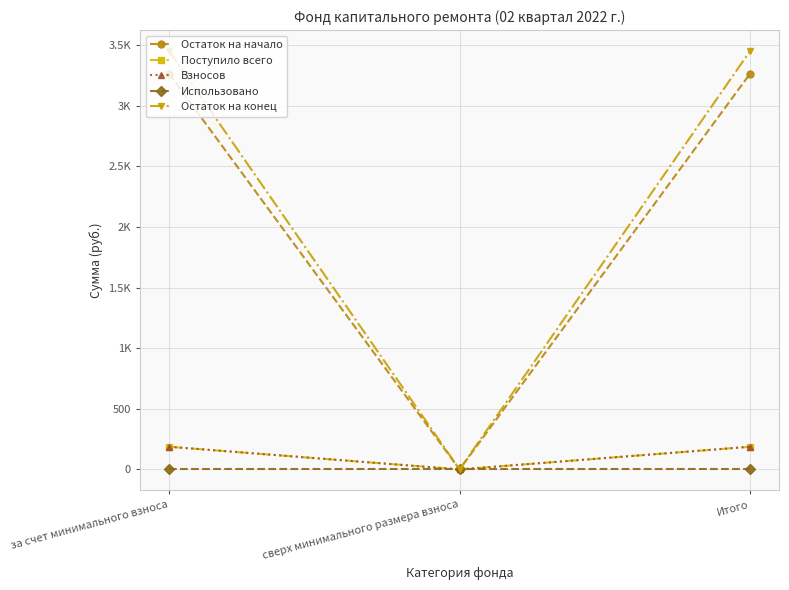

Does the chart have visible grid lines?

Yes